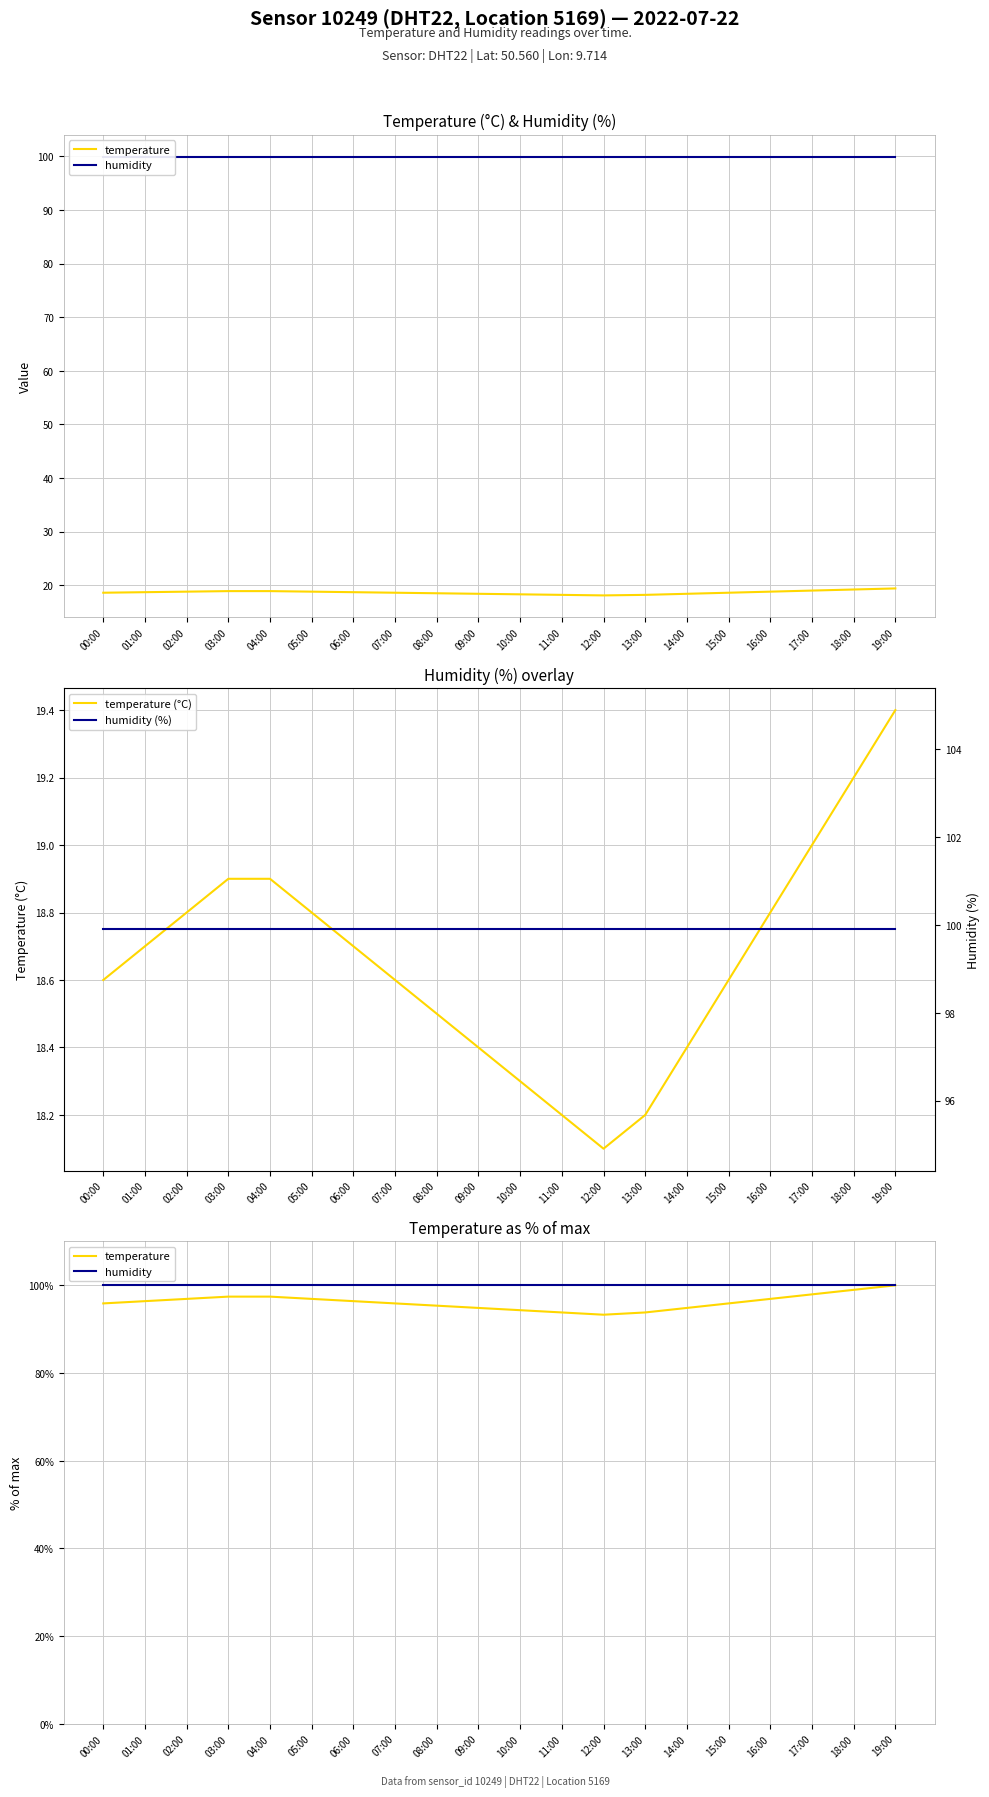

What position from the right is 11:00?

9